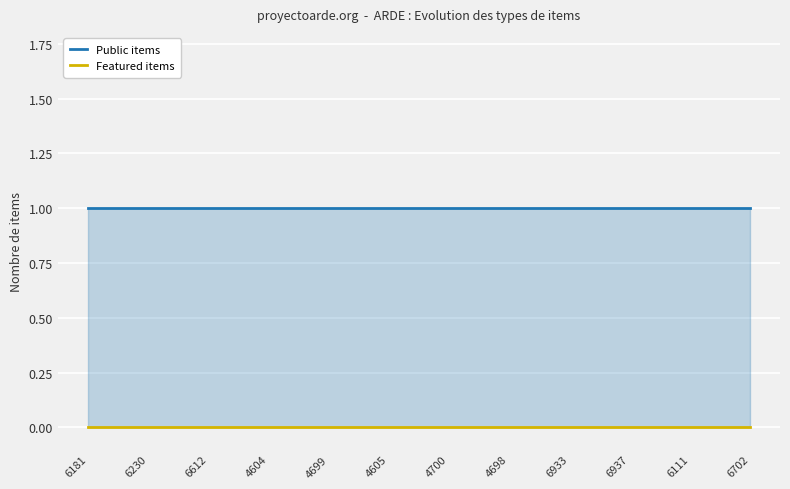

List the series in order of their peak value, highest first.

Public items, Featured items